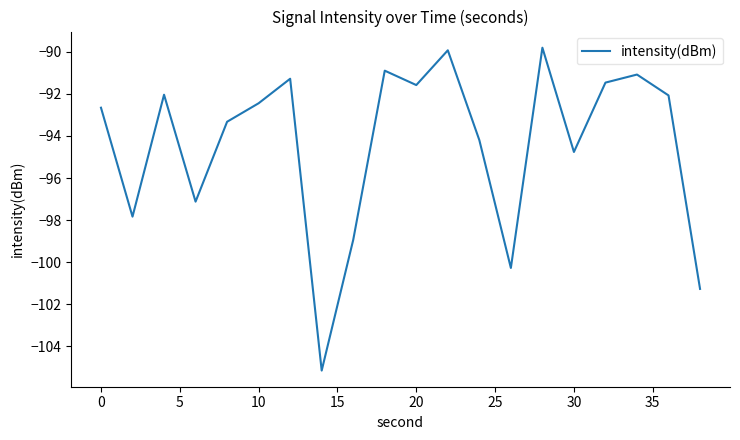

What is the minimum value shown in the chart?

-105.2